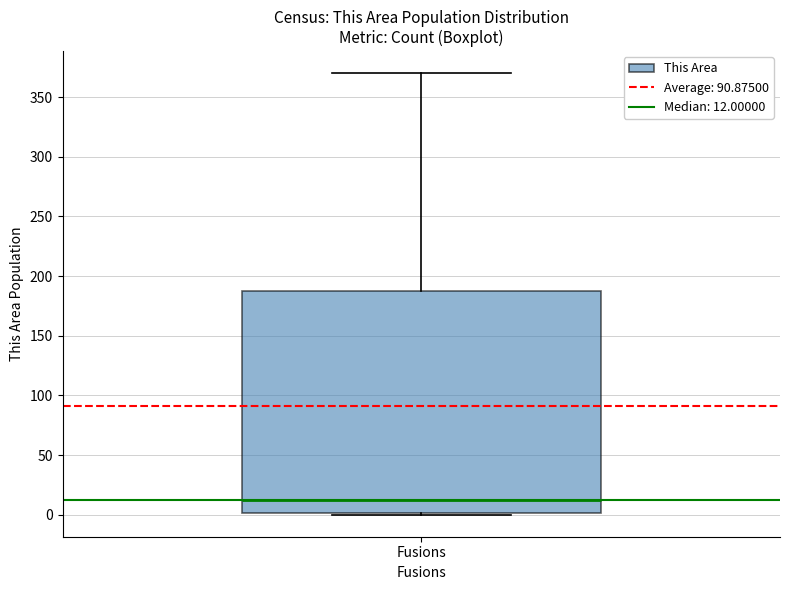

Read this box plot against the y-axis: the position of the median line, the range covered by the box, and the ends of both whiskers. The values are not printed on the chart, so give them approximately, as read against the axis.

median 10, box 0 to 190, whiskers 0 to 370